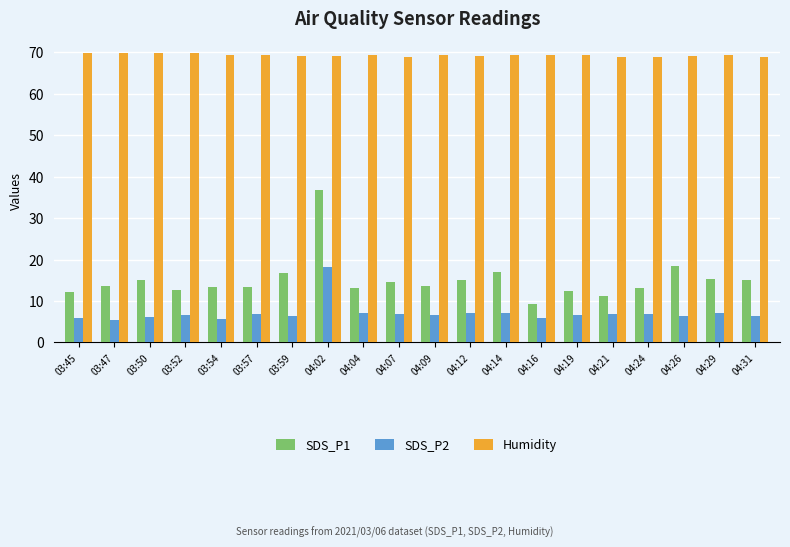

How many series are shown in this chart?

3